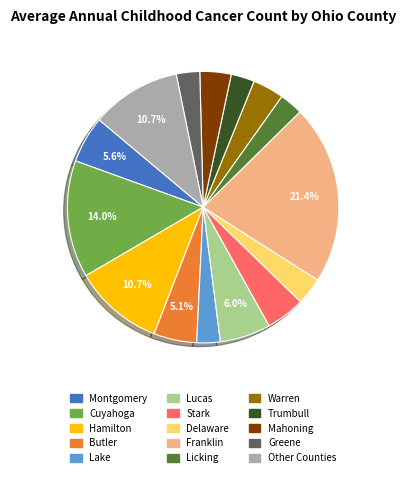

Does any single category account for the majority?

No